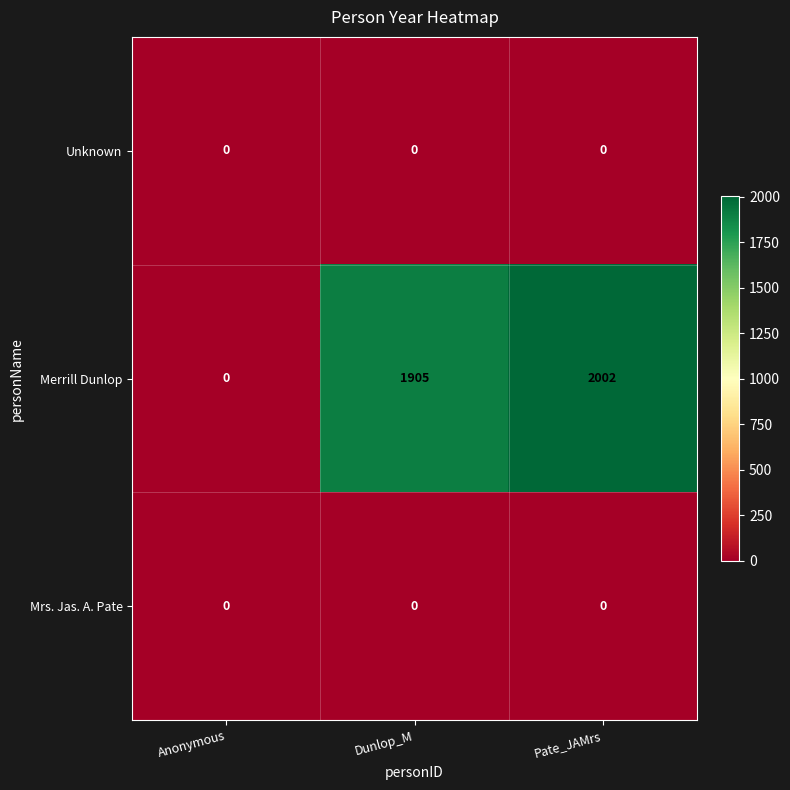

Rank the categories by Merrill Dunlop value from lowest to highest.

Anonymous, Dunlop_M, Pate_JAMrs